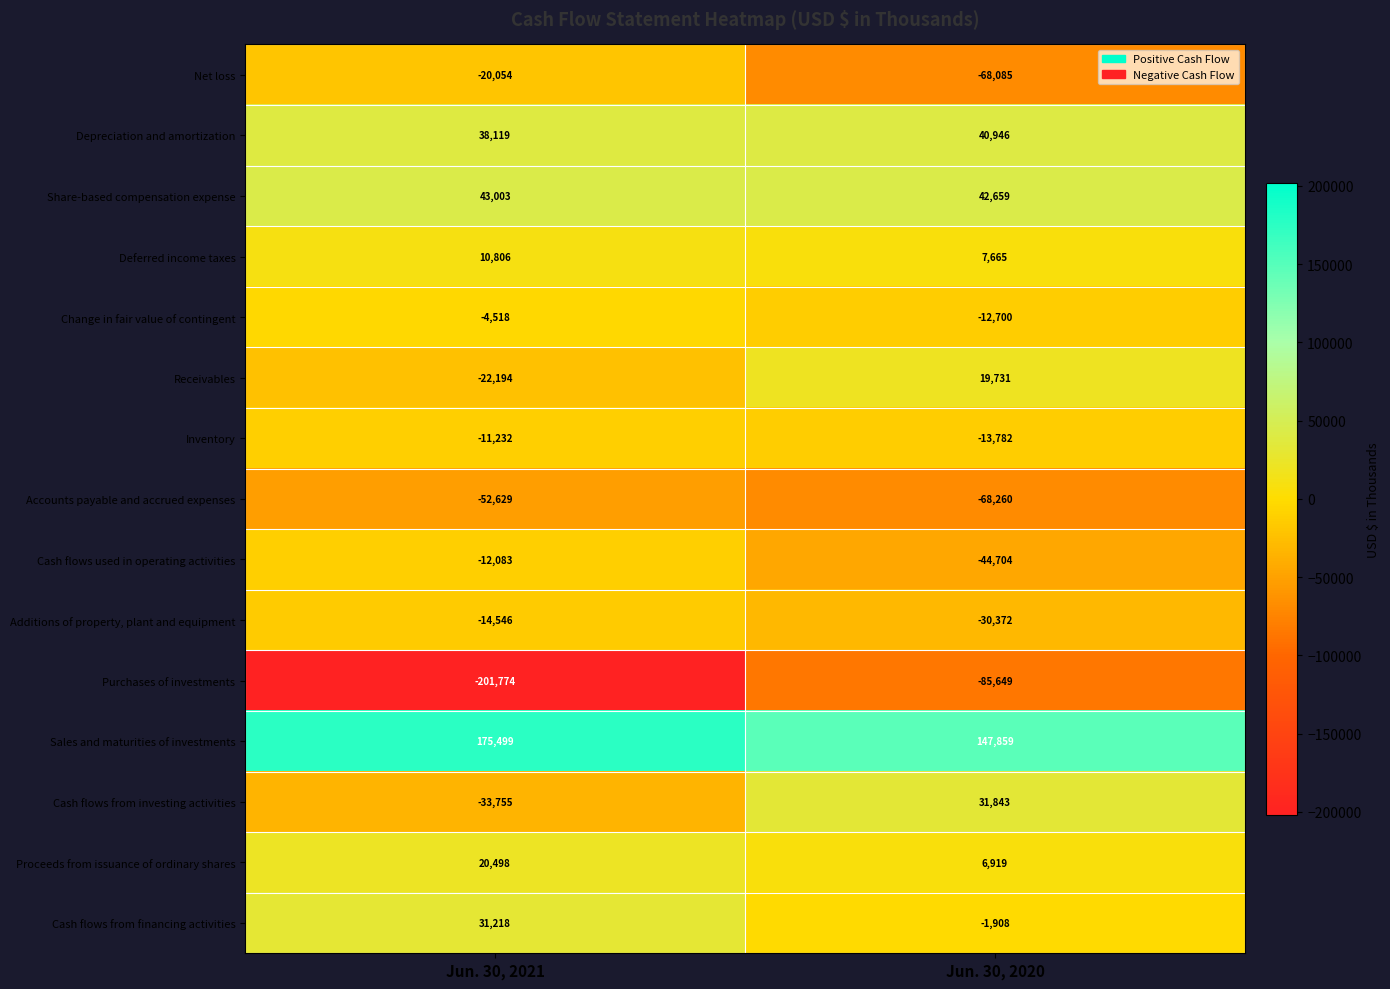

At which label is Net loss closest to -44069?

Jun. 30, 2021